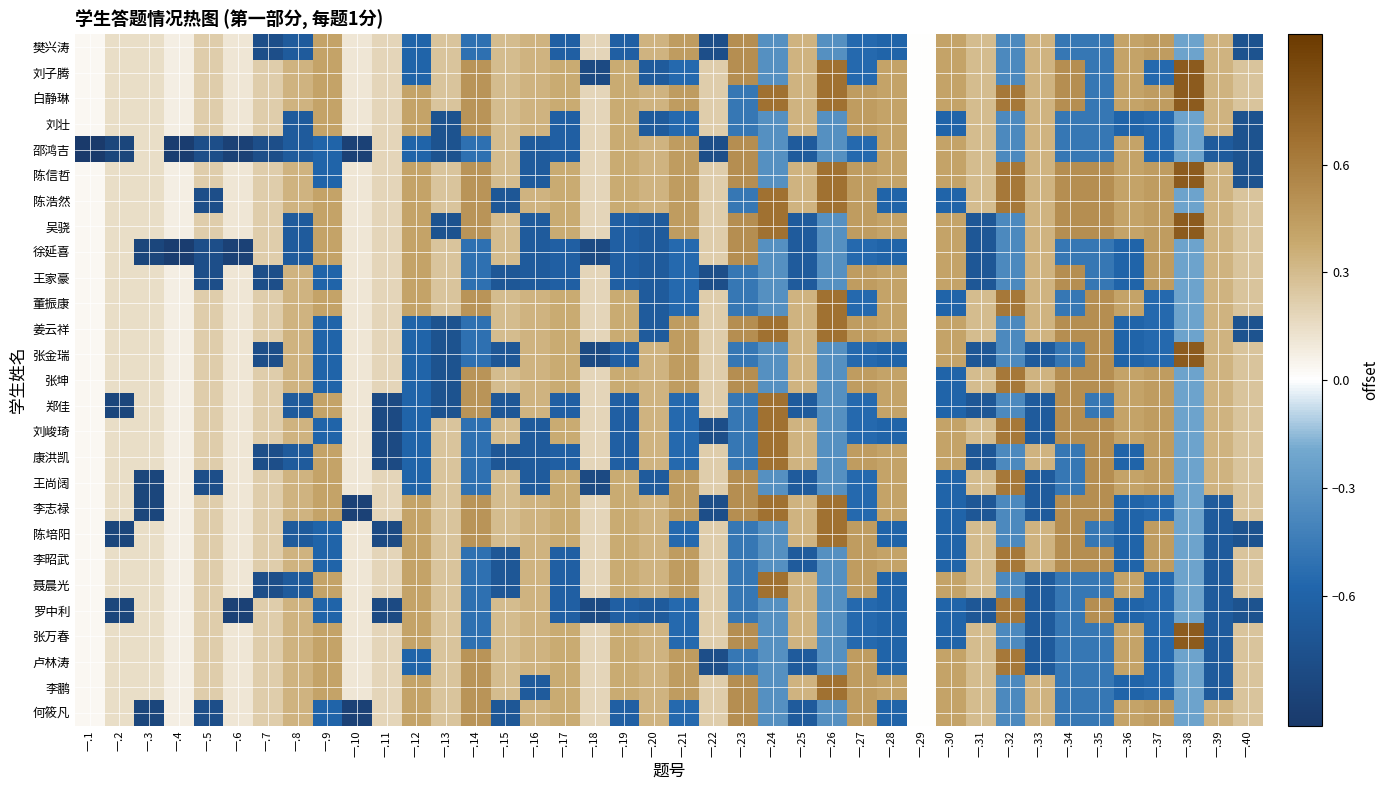

Reading right to left, what are all the values shown in this chart?

樊兴涛: 一.40=-0.7	一.39=0.3	一.38=-0.2	一.37=0.4	一.36=0.4	一.35=-0.5	一.34=-0.5	一.33=0.3	一.32=-0.4	一.31=0.3	一.30=0.4	一.29=0.0	一.28=-0.6	一.27=-0.6	一.26=-0.3	一.25=0.3	一.24=-0.3	一.23=0.5	一.22=-0.8	一.21=0.4	一.20=0.3	一.19=-0.6	一.18=0.2	一.17=-0.6	一.16=0.3	一.15=0.3	一.14=-0.5	一.13=0.3	一.12=-0.6	一.11=0.2	一.10=0.1	一.9=0.4	一.8=-0.7	一.7=-0.8	一.6=0.1	一.5=0.2	一.4=0.1	一.3=0.1	一.2=0.1	一.1=0.0
刘子腾: 一.40=0.3	一.39=0.3	一.38=0.8	一.37=-0.6	一.36=0.4	一.35=-0.5	一.34=0.5	一.33=0.3	一.32=-0.4	一.31=0.3	一.30=0.4	一.29=0.0	一.28=0.4	一.27=-0.6	一.26=0.7	一.25=0.3	一.24=-0.3	一.23=0.5	一.22=0.2	一.21=-0.6	一.20=-0.7	一.19=0.4	一.18=-0.8	一.17=0.4	一.16=0.3	一.15=0.3	一.14=0.5	一.13=0.3	一.12=-0.6	一.11=0.2	一.10=0.1	一.9=0.4	一.8=0.3	一.7=0.2	一.6=0.1	一.5=0.2	一.4=0.1	一.3=0.1	一.2=0.1	一.1=0.0
白静琳: 一.40=0.3	一.39=0.3	一.38=0.8	一.37=0.4	一.36=0.4	一.35=-0.5	一.34=0.5	一.33=0.3	一.32=0.6	一.31=0.3	一.30=0.4	一.29=0.0	一.28=0.4	一.27=0.4	一.26=0.7	一.25=0.3	一.24=0.7	一.23=-0.5	一.22=0.2	一.21=0.4	一.20=0.3	一.19=0.4	一.18=0.2	一.17=0.4	一.16=0.3	一.15=0.3	一.14=0.5	一.13=0.3	一.12=0.4	一.11=0.2	一.10=0.1	一.9=0.4	一.8=0.3	一.7=0.2	一.6=0.1	一.5=0.2	一.4=0.1	一.3=0.1	一.2=0.1	一.1=0.0
刘壮: 一.40=-0.7	一.39=0.3	一.38=-0.2	一.37=-0.6	一.36=-0.6	一.35=-0.5	一.34=-0.5	一.33=0.3	一.32=-0.4	一.31=0.3	一.30=-0.6	一.29=0.0	一.28=0.4	一.27=0.4	一.26=-0.3	一.25=0.3	一.24=-0.3	一.23=-0.5	一.22=0.2	一.21=-0.6	一.20=-0.7	一.19=0.4	一.18=0.2	一.17=-0.6	一.16=0.3	一.15=0.3	一.14=0.5	一.13=-0.7	一.12=0.4	一.11=0.2	一.10=0.1	一.9=0.4	一.8=-0.7	一.7=0.2	一.6=0.1	一.5=0.2	一.4=0.1	一.3=0.1	一.2=0.1	一.1=0.0
邵鸿吉: 一.40=-0.7	一.39=-0.7	一.38=-0.2	一.37=-0.6	一.36=0.4	一.35=-0.5	一.34=-0.5	一.33=0.3	一.32=-0.4	一.31=0.3	一.30=0.4	一.29=0.0	一.28=0.4	一.27=-0.6	一.26=-0.3	一.25=-0.7	一.24=-0.3	一.23=0.5	一.22=-0.8	一.21=0.4	一.20=0.3	一.19=0.4	一.18=0.2	一.17=-0.6	一.16=-0.7	一.15=0.3	一.14=-0.5	一.13=-0.7	一.12=-0.6	一.11=0.2	一.10=-0.9	一.9=-0.6	一.8=-0.7	一.7=-0.8	一.6=-0.9	一.5=-0.8	一.4=-0.9	一.3=0.1	一.2=-0.9	一.1=-1.0
陈信哲: 一.40=-0.7	一.39=0.3	一.38=0.8	一.37=0.4	一.36=0.4	一.35=0.5	一.34=0.5	一.33=0.3	一.32=0.6	一.31=0.3	一.30=0.4	一.29=0.0	一.28=0.4	一.27=0.4	一.26=0.7	一.25=0.3	一.24=-0.3	一.23=0.5	一.22=0.2	一.21=0.4	一.20=0.3	一.19=0.4	一.18=0.2	一.17=0.4	一.16=-0.7	一.15=0.3	一.14=0.5	一.13=0.3	一.12=0.4	一.11=0.2	一.10=0.1	一.9=-0.6	一.8=0.3	一.7=0.2	一.6=0.1	一.5=0.2	一.4=0.1	一.3=0.1	一.2=0.1	一.1=0.0
陈浩然: 一.40=0.3	一.39=0.3	一.38=-0.2	一.37=0.4	一.36=0.4	一.35=0.5	一.34=0.5	一.33=0.3	一.32=0.6	一.31=0.3	一.30=-0.6	一.29=0.0	一.28=-0.6	一.27=0.4	一.26=0.7	一.25=0.3	一.24=0.7	一.23=-0.5	一.22=0.2	一.21=0.4	一.20=0.3	一.19=0.4	一.18=0.2	一.17=0.4	一.16=0.3	一.15=-0.7	一.14=0.5	一.13=0.3	一.12=0.4	一.11=0.2	一.10=0.1	一.9=0.4	一.8=0.3	一.7=0.2	一.6=0.1	一.5=-0.8	一.4=0.1	一.3=0.1	一.2=0.1	一.1=0.0
吴骁: 一.40=0.3	一.39=0.3	一.38=0.8	一.37=0.4	一.36=0.4	一.35=0.5	一.34=0.5	一.33=0.3	一.32=-0.4	一.31=-0.7	一.30=0.4	一.29=0.0	一.28=0.4	一.27=0.4	一.26=-0.3	一.25=-0.7	一.24=0.7	一.23=0.5	一.22=0.2	一.21=0.4	一.20=-0.7	一.19=-0.6	一.18=0.2	一.17=0.4	一.16=-0.7	一.15=0.3	一.14=0.5	一.13=-0.7	一.12=0.4	一.11=0.2	一.10=0.1	一.9=0.4	一.8=-0.7	一.7=0.2	一.6=0.1	一.5=0.2	一.4=0.1	一.3=0.1	一.2=0.1	一.1=0.0
徐延喜: 一.40=0.3	一.39=0.3	一.38=-0.2	一.37=0.4	一.36=-0.6	一.35=-0.5	一.34=-0.5	一.33=0.3	一.32=-0.4	一.31=-0.7	一.30=0.4	一.29=0.0	一.28=-0.6	一.27=-0.6	一.26=-0.3	一.25=-0.7	一.24=-0.3	一.23=0.5	一.22=0.2	一.21=-0.6	一.20=-0.7	一.19=-0.6	一.18=-0.8	一.17=-0.6	一.16=-0.7	一.15=0.3	一.14=-0.5	一.13=0.3	一.12=0.4	一.11=0.2	一.10=0.1	一.9=0.4	一.8=-0.7	一.7=0.2	一.6=-0.9	一.5=-0.8	一.4=-0.9	一.3=-0.9	一.2=0.1	一.1=0.0
王家豪: 一.40=0.3	一.39=0.3	一.38=-0.2	一.37=0.4	一.36=-0.6	一.35=-0.5	一.34=0.5	一.33=0.3	一.32=-0.4	一.31=-0.7	一.30=0.4	一.29=0.0	一.28=0.4	一.27=0.4	一.26=-0.3	一.25=-0.7	一.24=-0.3	一.23=-0.5	一.22=-0.8	一.21=-0.6	一.20=-0.7	一.19=-0.6	一.18=0.2	一.17=-0.6	一.16=-0.7	一.15=-0.7	一.14=-0.5	一.13=0.3	一.12=0.4	一.11=0.2	一.10=0.1	一.9=-0.6	一.8=0.3	一.7=-0.8	一.6=0.1	一.5=-0.8	一.4=0.1	一.3=0.1	一.2=0.1	一.1=0.0
董振康: 一.40=0.3	一.39=0.3	一.38=-0.2	一.37=-0.6	一.36=0.4	一.35=0.5	一.34=-0.5	一.33=0.3	一.32=0.6	一.31=0.3	一.30=-0.6	一.29=0.0	一.28=0.4	一.27=-0.6	一.26=0.7	一.25=0.3	一.24=-0.3	一.23=-0.5	一.22=0.2	一.21=-0.6	一.20=-0.7	一.19=0.4	一.18=0.2	一.17=0.4	一.16=0.3	一.15=0.3	一.14=0.5	一.13=0.3	一.12=0.4	一.11=0.2	一.10=0.1	一.9=0.4	一.8=0.3	一.7=0.2	一.6=0.1	一.5=0.2	一.4=0.1	一.3=0.1	一.2=0.1	一.1=0.0
姜云祥: 一.40=-0.7	一.39=0.3	一.38=-0.2	一.37=-0.6	一.36=-0.6	一.35=0.5	一.34=0.5	一.33=0.3	一.32=-0.4	一.31=0.3	一.30=0.4	一.29=0.0	一.28=0.4	一.27=0.4	一.26=0.7	一.25=0.3	一.24=0.7	一.23=0.5	一.22=0.2	一.21=0.4	一.20=-0.7	一.19=0.4	一.18=0.2	一.17=0.4	一.16=0.3	一.15=0.3	一.14=-0.5	一.13=-0.7	一.12=-0.6	一.11=0.2	一.10=0.1	一.9=-0.6	一.8=0.3	一.7=0.2	一.6=0.1	一.5=0.2	一.4=0.1	一.3=0.1	一.2=0.1	一.1=0.0
张金瑞: 一.40=0.3	一.39=0.3	一.38=0.8	一.37=-0.6	一.36=-0.6	一.35=0.5	一.34=-0.5	一.33=-0.7	一.32=-0.4	一.31=-0.7	一.30=0.4	一.29=0.0	一.28=-0.6	一.27=-0.6	一.26=-0.3	一.25=0.3	一.24=-0.3	一.23=-0.5	一.22=0.2	一.21=0.4	一.20=0.3	一.19=-0.6	一.18=-0.8	一.17=0.4	一.16=0.3	一.15=-0.7	一.14=-0.5	一.13=-0.7	一.12=-0.6	一.11=0.2	一.10=0.1	一.9=-0.6	一.8=0.3	一.7=-0.8	一.6=0.1	一.5=0.2	一.4=0.1	一.3=0.1	一.2=0.1	一.1=0.0
张坤: 一.40=0.3	一.39=0.3	一.38=-0.2	一.37=0.4	一.36=0.4	一.35=0.5	一.34=0.5	一.33=0.3	一.32=0.6	一.31=0.3	一.30=-0.6	一.29=0.0	一.28=0.4	一.27=0.4	一.26=-0.3	一.25=0.3	一.24=-0.3	一.23=0.5	一.22=0.2	一.21=0.4	一.20=0.3	一.19=0.4	一.18=0.2	一.17=0.4	一.16=0.3	一.15=0.3	一.14=0.5	一.13=-0.7	一.12=-0.6	一.11=0.2	一.10=0.1	一.9=-0.6	一.8=0.3	一.7=0.2	一.6=0.1	一.5=0.2	一.4=0.1	一.3=0.1	一.2=0.1	一.1=0.0
郑佳: 一.40=0.3	一.39=0.3	一.38=-0.2	一.37=0.4	一.36=0.4	一.35=-0.5	一.34=0.5	一.33=-0.7	一.32=-0.4	一.31=-0.7	一.30=-0.6	一.29=0.0	一.28=0.4	一.27=-0.6	一.26=-0.3	一.25=-0.7	一.24=0.7	一.23=-0.5	一.22=0.2	一.21=-0.6	一.20=0.3	一.19=-0.6	一.18=0.2	一.17=-0.6	一.16=0.3	一.15=-0.7	一.14=0.5	一.13=-0.7	一.12=-0.6	一.11=-0.8	一.10=0.1	一.9=0.4	一.8=-0.7	一.7=0.2	一.6=0.1	一.5=0.2	一.4=0.1	一.3=0.1	一.2=-0.9	一.1=0.0
刘峻琦: 一.40=0.3	一.39=0.3	一.38=-0.2	一.37=0.4	一.36=0.4	一.35=0.5	一.34=0.5	一.33=-0.7	一.32=0.6	一.31=0.3	一.30=0.4	一.29=0.0	一.28=-0.6	一.27=-0.6	一.26=-0.3	一.25=0.3	一.24=0.7	一.23=-0.5	一.22=-0.8	一.21=-0.6	一.20=0.3	一.19=-0.6	一.18=0.2	一.17=0.4	一.16=-0.7	一.15=0.3	一.14=-0.5	一.13=0.3	一.12=-0.6	一.11=-0.8	一.10=0.1	一.9=-0.6	一.8=0.3	一.7=0.2	一.6=0.1	一.5=0.2	一.4=0.1	一.3=0.1	一.2=0.1	一.1=0.0
康洪凯: 一.40=0.3	一.39=0.3	一.38=-0.2	一.37=0.4	一.36=-0.6	一.35=0.5	一.34=-0.5	一.33=0.3	一.32=-0.4	一.31=-0.7	一.30=0.4	一.29=0.0	一.28=0.4	一.27=0.4	一.26=-0.3	一.25=0.3	一.24=0.7	一.23=-0.5	一.22=0.2	一.21=-0.6	一.20=0.3	一.19=-0.6	一.18=0.2	一.17=-0.6	一.16=-0.7	一.15=-0.7	一.14=-0.5	一.13=0.3	一.12=-0.6	一.11=-0.8	一.10=0.1	一.9=0.4	一.8=-0.7	一.7=-0.8	一.6=0.1	一.5=0.2	一.4=0.1	一.3=0.1	一.2=0.1	一.1=0.0
王尚阔: 一.40=0.3	一.39=0.3	一.38=-0.2	一.37=0.4	一.36=0.4	一.35=0.5	一.34=-0.5	一.33=-0.7	一.32=0.6	一.31=0.3	一.30=-0.6	一.29=0.0	一.28=0.4	一.27=-0.6	一.26=-0.3	一.25=-0.7	一.24=-0.3	一.23=0.5	一.22=0.2	一.21=0.4	一.20=-0.7	一.19=0.4	一.18=-0.8	一.17=0.4	一.16=-0.7	一.15=0.3	一.14=-0.5	一.13=0.3	一.12=-0.6	一.11=0.2	一.10=0.1	一.9=0.4	一.8=0.3	一.7=0.2	一.6=0.1	一.5=-0.8	一.4=0.1	一.3=-0.9	一.2=0.1	一.1=0.0
李志禄: 一.40=0.3	一.39=-0.7	一.38=-0.2	一.37=-0.6	一.36=-0.6	一.35=0.5	一.34=0.5	一.33=-0.7	一.32=-0.4	一.31=-0.7	一.30=-0.6	一.29=0.0	一.28=0.4	一.27=-0.6	一.26=0.7	一.25=0.3	一.24=0.7	一.23=0.5	一.22=-0.8	一.21=0.4	一.20=0.3	一.19=0.4	一.18=0.2	一.17=0.4	一.16=0.3	一.15=0.3	一.14=0.5	一.13=0.3	一.12=0.4	一.11=0.2	一.10=-0.9	一.9=0.4	一.8=0.3	一.7=0.2	一.6=0.1	一.5=0.2	一.4=0.1	一.3=-0.9	一.2=0.1	一.1=0.0
陈培阳: 一.40=-0.7	一.39=-0.7	一.38=-0.2	一.37=0.4	一.36=-0.6	一.35=-0.5	一.34=0.5	一.33=0.3	一.32=-0.4	一.31=0.3	一.30=-0.6	一.29=0.0	一.28=-0.6	一.27=0.4	一.26=0.7	一.25=0.3	一.24=-0.3	一.23=-0.5	一.22=0.2	一.21=-0.6	一.20=0.3	一.19=0.4	一.18=0.2	一.17=0.4	一.16=0.3	一.15=0.3	一.14=0.5	一.13=0.3	一.12=0.4	一.11=-0.8	一.10=0.1	一.9=-0.6	一.8=-0.7	一.7=0.2	一.6=0.1	一.5=0.2	一.4=0.1	一.3=0.1	一.2=-0.9	一.1=0.0
李昭武: 一.40=0.3	一.39=-0.7	一.38=-0.2	一.37=0.4	一.36=-0.6	一.35=0.5	一.34=0.5	一.33=0.3	一.32=0.6	一.31=0.3	一.30=-0.6	一.29=0.0	一.28=0.4	一.27=0.4	一.26=-0.3	一.25=-0.7	一.24=-0.3	一.23=-0.5	一.22=0.2	一.21=0.4	一.20=0.3	一.19=0.4	一.18=0.2	一.17=-0.6	一.16=0.3	一.15=-0.7	一.14=-0.5	一.13=0.3	一.12=0.4	一.11=0.2	一.10=0.1	一.9=-0.6	一.8=0.3	一.7=0.2	一.6=0.1	一.5=0.2	一.4=0.1	一.3=0.1	一.2=0.1	一.1=0.0
聂晨光: 一.40=0.3	一.39=-0.7	一.38=-0.2	一.37=-0.6	一.36=0.4	一.35=-0.5	一.34=-0.5	一.33=-0.7	一.32=-0.4	一.31=0.3	一.30=0.4	一.29=0.0	一.28=-0.6	一.27=0.4	一.26=-0.3	一.25=0.3	一.24=0.7	一.23=-0.5	一.22=0.2	一.21=0.4	一.20=0.3	一.19=0.4	一.18=0.2	一.17=-0.6	一.16=0.3	一.15=-0.7	一.14=-0.5	一.13=0.3	一.12=0.4	一.11=0.2	一.10=0.1	一.9=0.4	一.8=-0.7	一.7=-0.8	一.6=0.1	一.5=0.2	一.4=0.1	一.3=0.1	一.2=0.1	一.1=0.0
罗中利: 一.40=-0.7	一.39=-0.7	一.38=-0.2	一.37=-0.6	一.36=-0.6	一.35=0.5	一.34=-0.5	一.33=-0.7	一.32=0.6	一.31=-0.7	一.30=-0.6	一.29=0.0	一.28=-0.6	一.27=-0.6	一.26=-0.3	一.25=0.3	一.24=-0.3	一.23=-0.5	一.22=0.2	一.21=-0.6	一.20=-0.7	一.19=-0.6	一.18=-0.8	一.17=-0.6	一.16=0.3	一.15=0.3	一.14=-0.5	一.13=0.3	一.12=0.4	一.11=-0.8	一.10=0.1	一.9=-0.6	一.8=0.3	一.7=0.2	一.6=-0.9	一.5=0.2	一.4=0.1	一.3=0.1	一.2=-0.9	一.1=0.0
张万春: 一.40=0.3	一.39=-0.7	一.38=0.8	一.37=-0.6	一.36=0.4	一.35=-0.5	一.34=-0.5	一.33=-0.7	一.32=-0.4	一.31=0.3	一.30=-0.6	一.29=0.0	一.28=-0.6	一.27=-0.6	一.26=-0.3	一.25=0.3	一.24=-0.3	一.23=0.5	一.22=0.2	一.21=-0.6	一.20=0.3	一.19=0.4	一.18=0.2	一.17=0.4	一.16=0.3	一.15=0.3	一.14=-0.5	一.13=0.3	一.12=0.4	一.11=0.2	一.10=0.1	一.9=0.4	一.8=0.3	一.7=0.2	一.6=0.1	一.5=0.2	一.4=0.1	一.3=0.1	一.2=0.1	一.1=0.0
卢林涛: 一.40=0.3	一.39=-0.7	一.38=-0.2	一.37=-0.6	一.36=0.4	一.35=-0.5	一.34=-0.5	一.33=-0.7	一.32=0.6	一.31=0.3	一.30=0.4	一.29=0.0	一.28=-0.6	一.27=0.4	一.26=-0.3	一.25=-0.7	一.24=-0.3	一.23=-0.5	一.22=-0.8	一.21=0.4	一.20=0.3	一.19=0.4	一.18=0.2	一.17=0.4	一.16=0.3	一.15=0.3	一.14=0.5	一.13=0.3	一.12=-0.6	一.11=0.2	一.10=0.1	一.9=0.4	一.8=0.3	一.7=0.2	一.6=0.1	一.5=0.2	一.4=0.1	一.3=0.1	一.2=0.1	一.1=0.0
李鹏: 一.40=0.3	一.39=-0.7	一.38=-0.2	一.37=-0.6	一.36=-0.6	一.35=-0.5	一.34=-0.5	一.33=0.3	一.32=-0.4	一.31=0.3	一.30=0.4	一.29=0.0	一.28=0.4	一.27=0.4	一.26=0.7	一.25=0.3	一.24=-0.3	一.23=0.5	一.22=0.2	一.21=0.4	一.20=0.3	一.19=0.4	一.18=0.2	一.17=0.4	一.16=-0.7	一.15=0.3	一.14=0.5	一.13=0.3	一.12=0.4	一.11=0.2	一.10=0.1	一.9=0.4	一.8=0.3	一.7=0.2	一.6=0.1	一.5=0.2	一.4=0.1	一.3=0.1	一.2=0.1	一.1=0.0
何筱凡: 一.40=0.3	一.39=0.3	一.38=-0.2	一.37=0.4	一.36=0.4	一.35=-0.5	一.34=-0.5	一.33=0.3	一.32=-0.4	一.31=0.3	一.30=0.4	一.29=0.0	一.28=-0.6	一.27=0.4	一.26=-0.3	一.25=-0.7	一.24=-0.3	一.23=0.5	一.22=0.2	一.21=-0.6	一.20=0.3	一.19=-0.6	一.18=0.2	一.17=0.4	一.16=0.3	一.15=-0.7	一.14=0.5	一.13=0.3	一.12=0.4	一.11=0.2	一.10=-0.9	一.9=-0.6	一.8=0.3	一.7=0.2	一.6=0.1	一.5=-0.8	一.4=0.1	一.3=-0.9	一.2=0.1	一.1=0.0